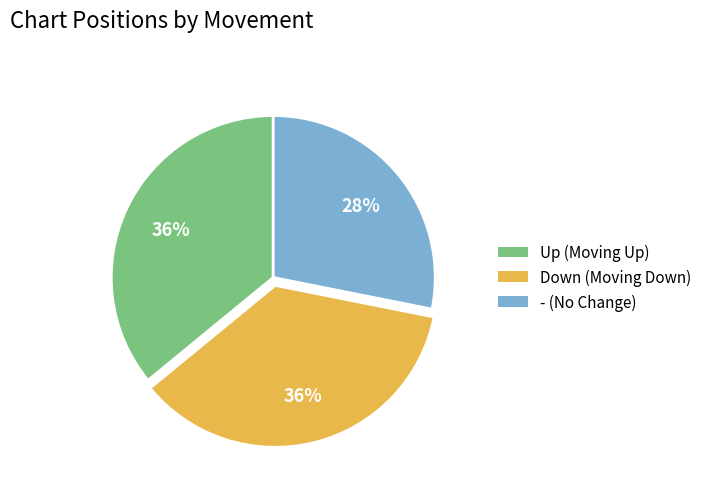

Does any single category account for the majority?

No